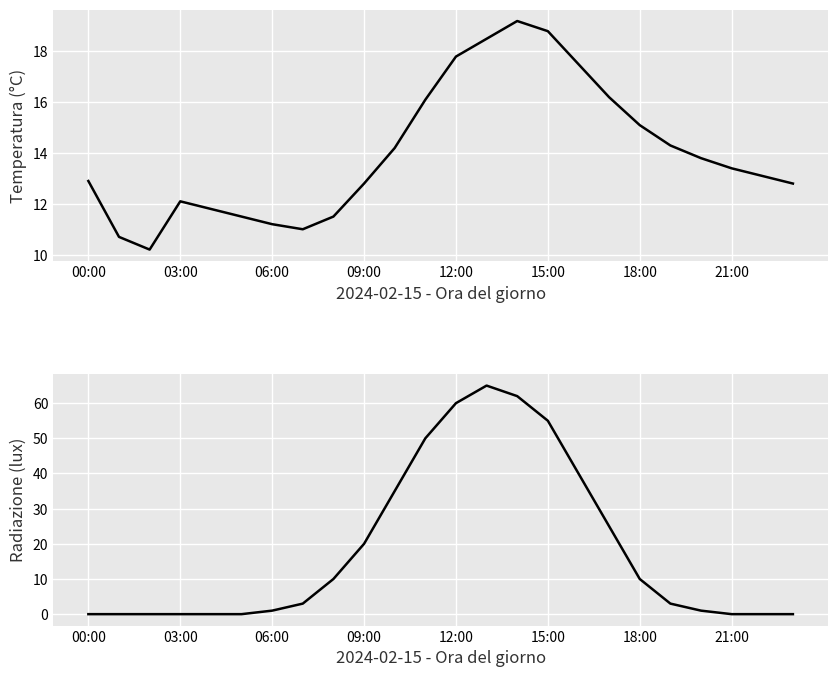

True or false: Temperatura and Radiazione (lux) intersect in this chart.

True